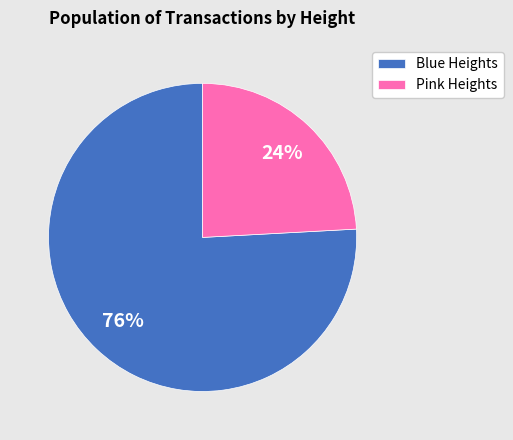

Which category accounts for the majority?

Blue Heights